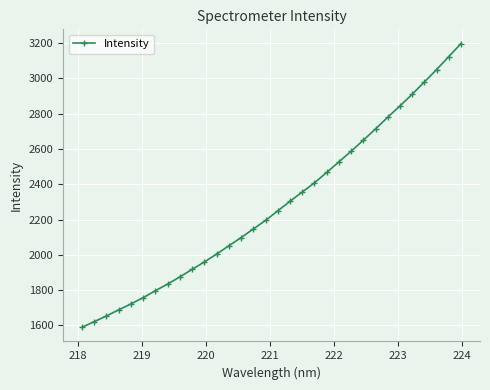

How many categories are shown in the chart?

32